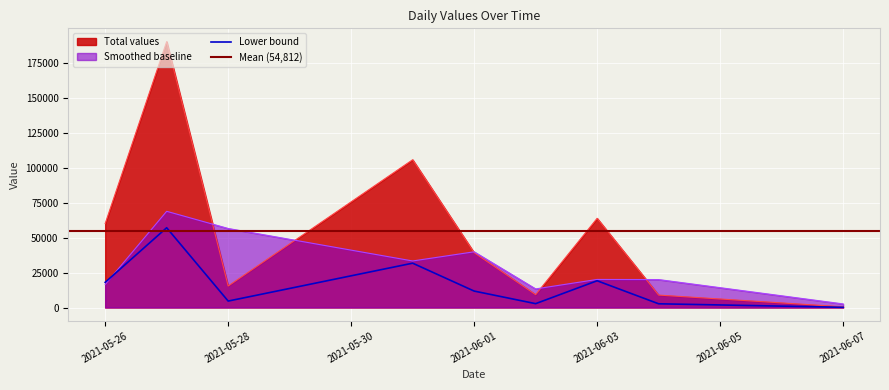

Is the value of Total values at 2021-05-28 greater than the value of Smoothed baseline at 2021-05-28?

No